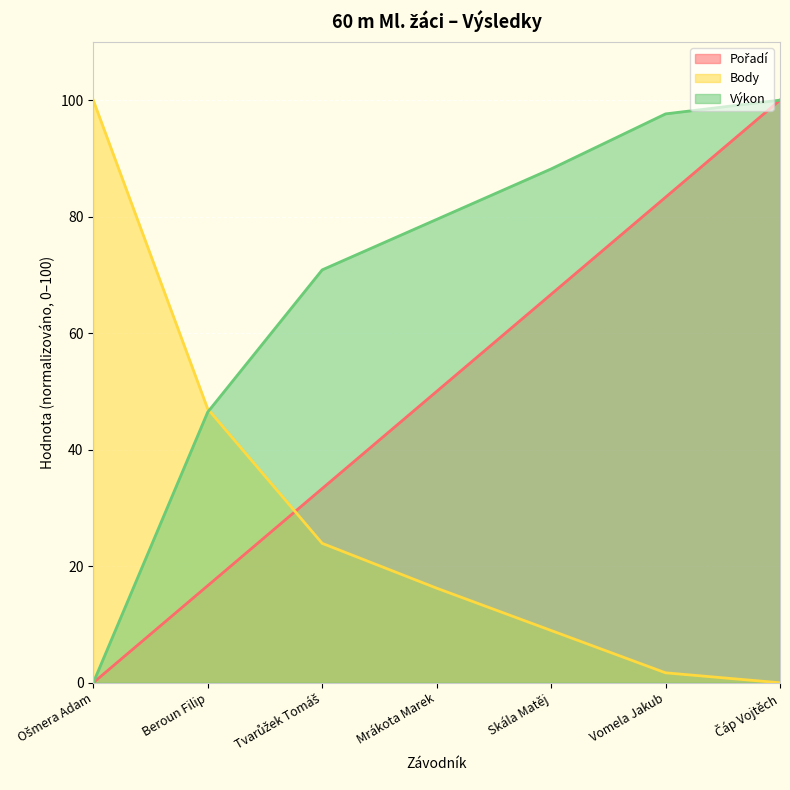

How many lines are shown in the chart?

3